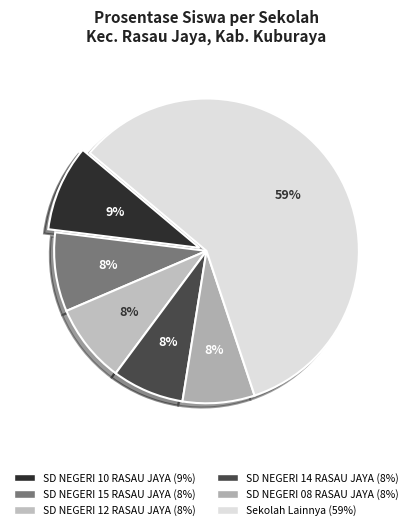

Count the number of slices in the pie.

6